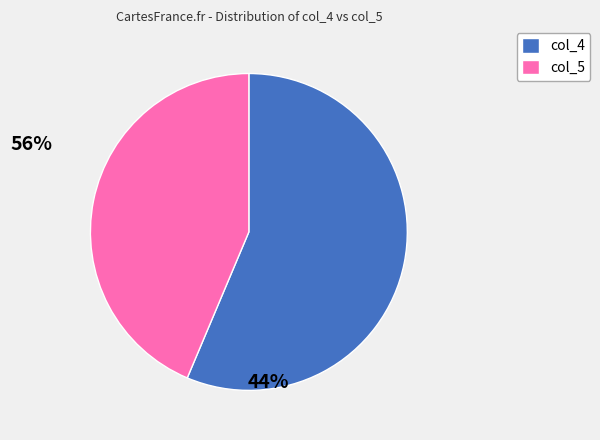

Rank the categories by value from lowest to highest.

col_5, col_4